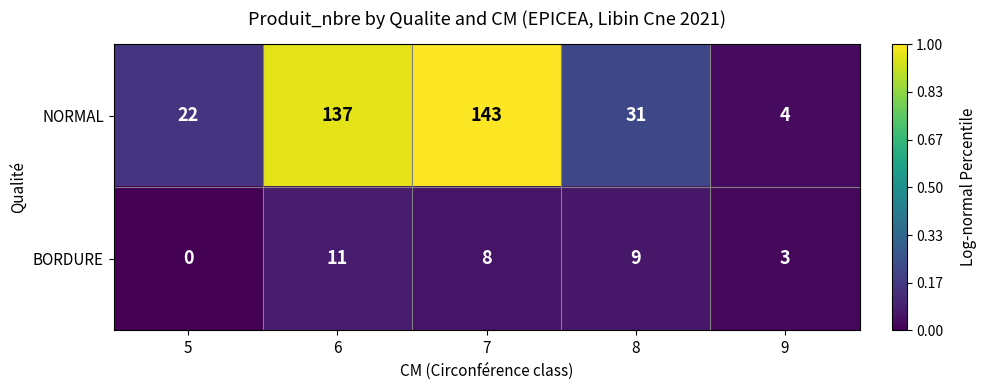

Reading left to right, what are all the values shown in this chart?

NORMAL: 22	137	143	31	4
BORDURE: 0	11	8	9	3